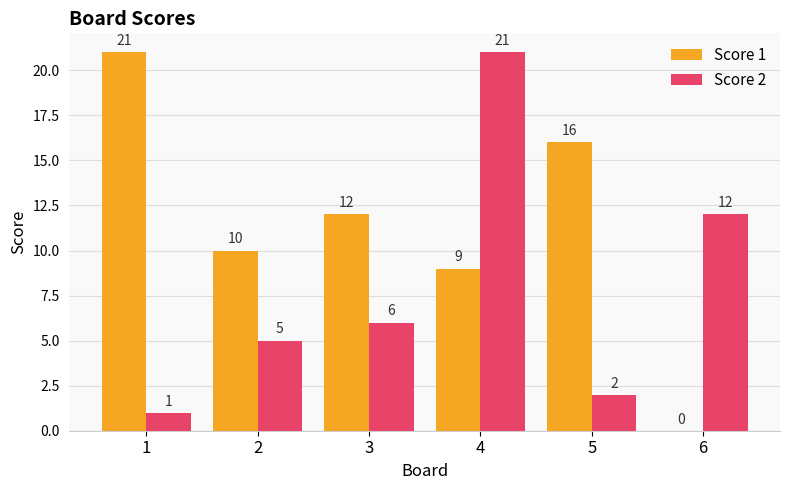

What is the maximum value for Score 2?

21